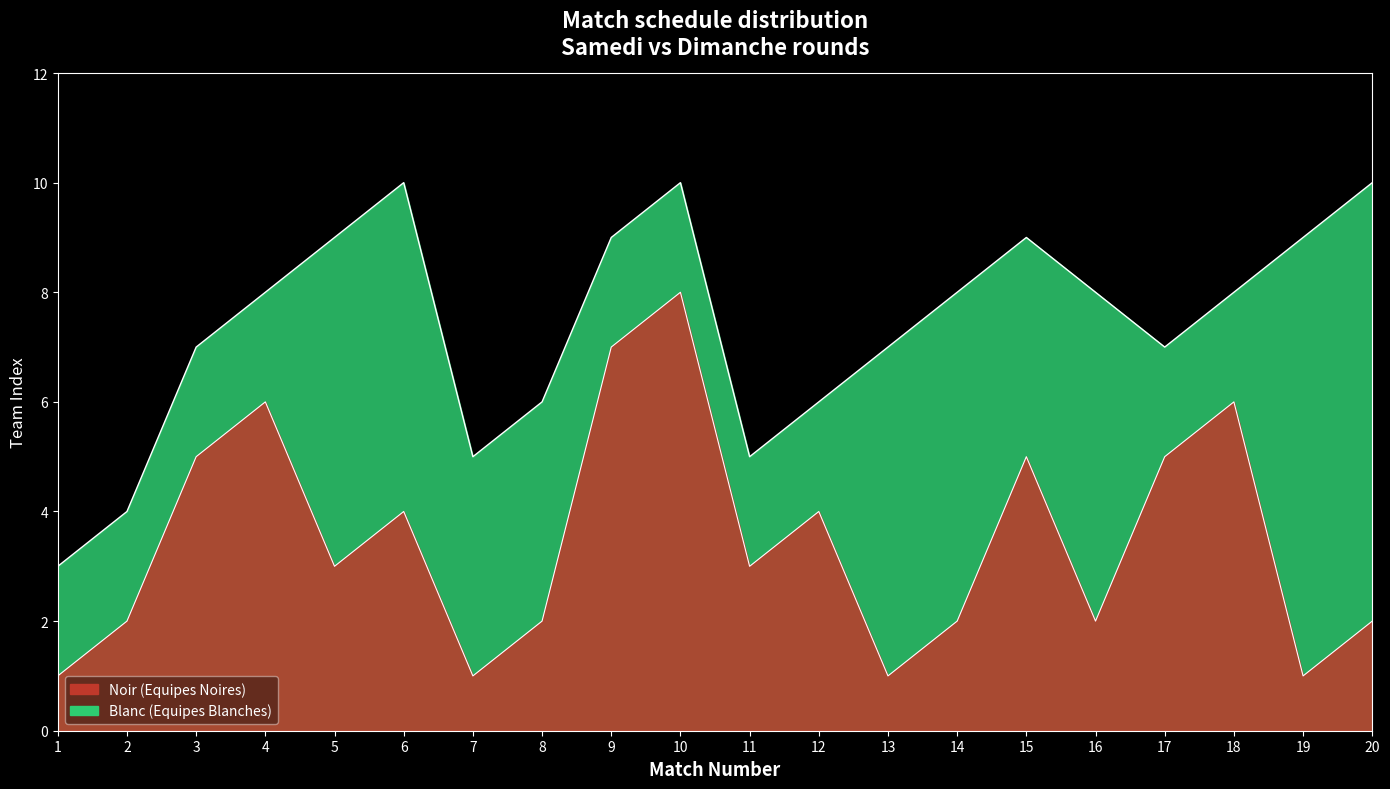

Count the Blanc values in the range 6 to 9.

13